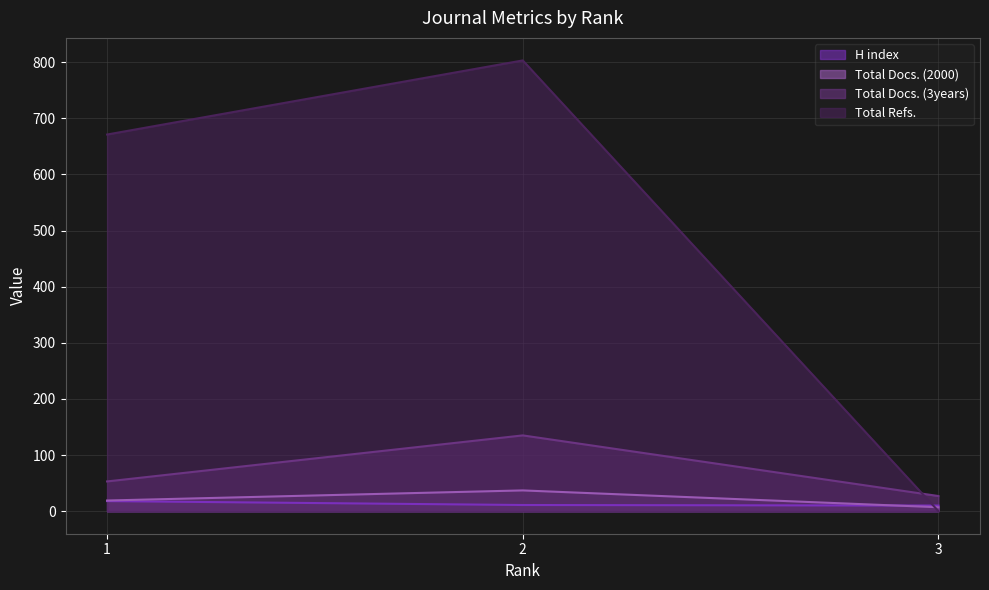

The Total Docs. (3years) series shows 191 at 2. True or false?

False